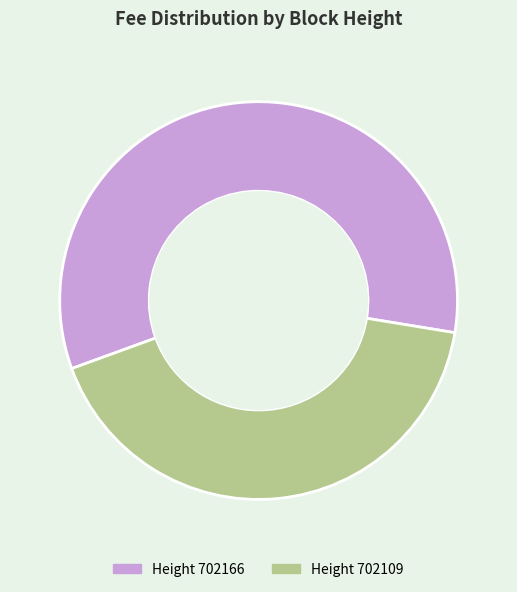

Does any single category account for the majority?

Yes